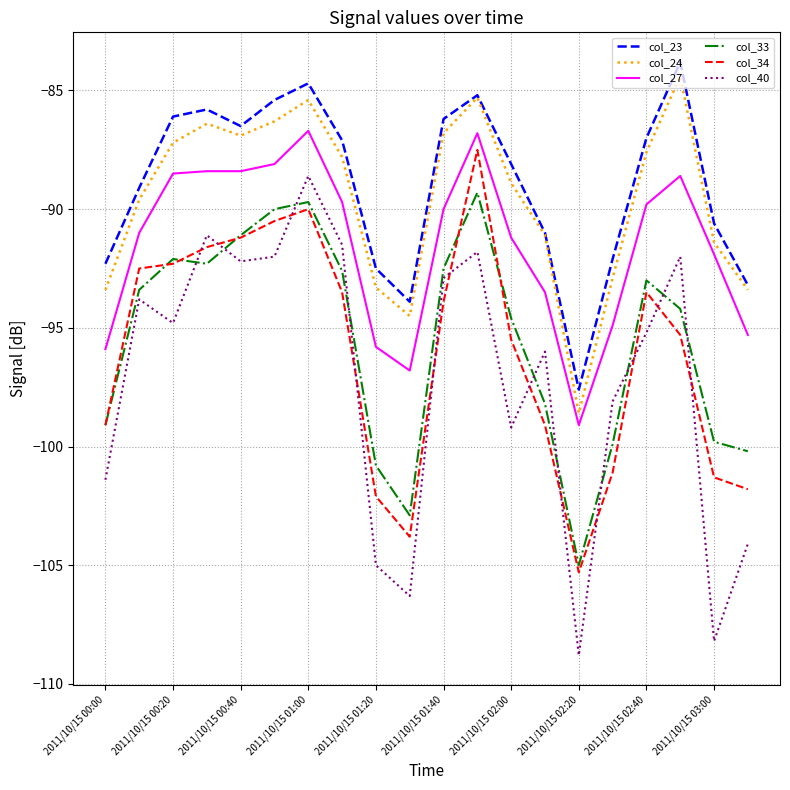

What is the minimum value for col_27?

-99.1